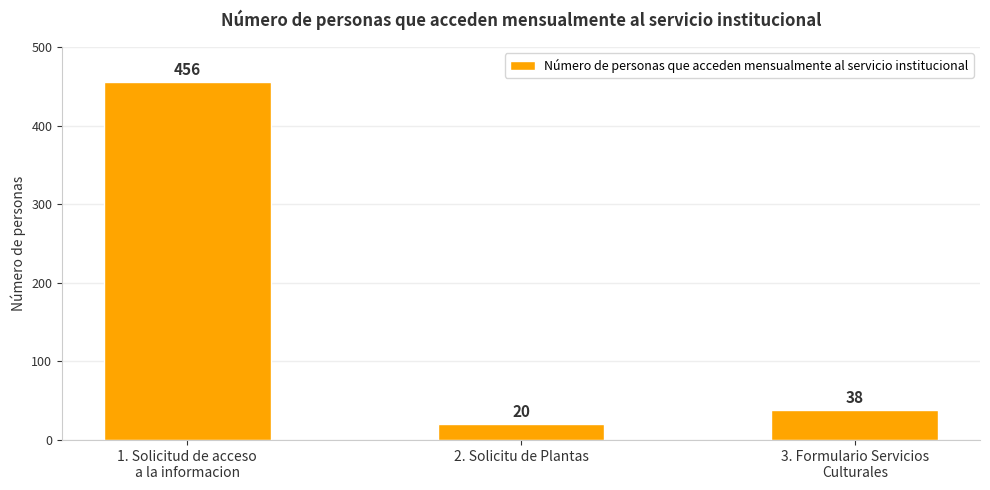

Rank the categories by value from lowest to highest.

2. Solicitu de Plantas, 3. Formulario Servicios
Culturales, 1. Solicitud de acceso
a la informacion